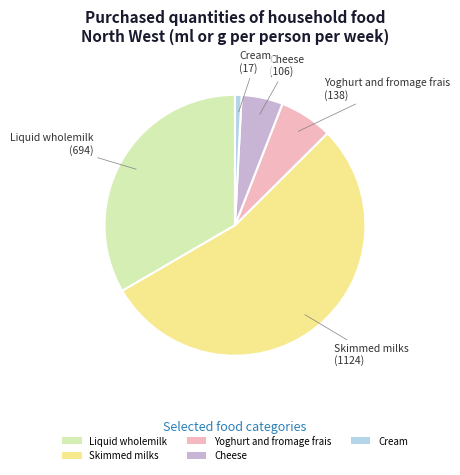

Which has a higher value, Liquid wholemilk or Cheese?

Liquid wholemilk